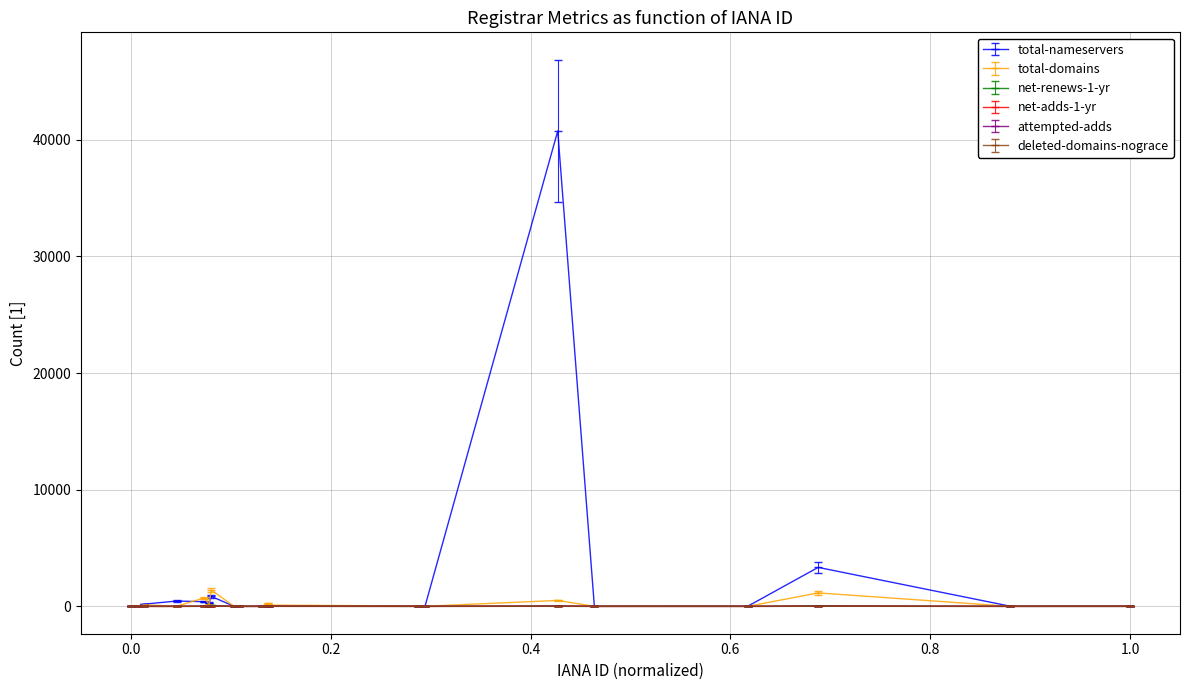

True or false: total-nameservers has more than 1 points higher than both neighbors.

True